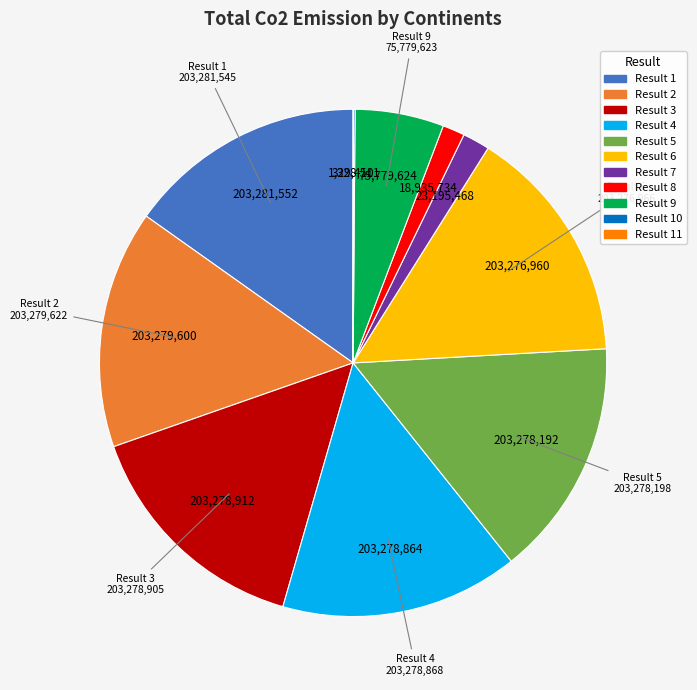

Is the sum of Result 8 and Result 4 greater than half?

No